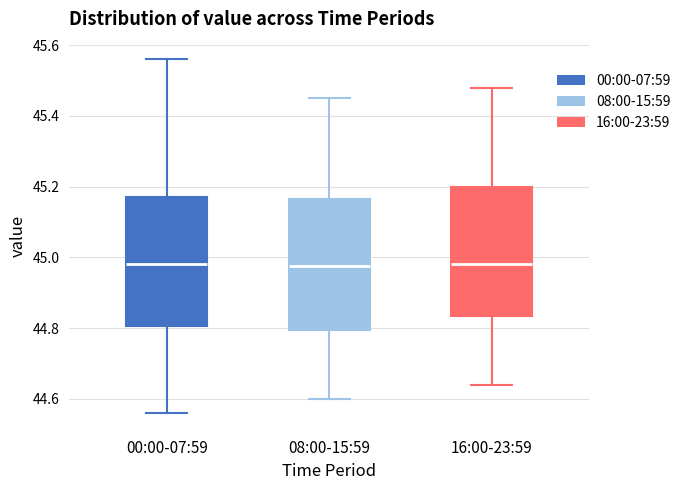

Reading left to right, read every box against the y-axis: the position of its median line, the range the box covers, and the ends of its whiskers. The values are not printed on the chart, so give them approximately, as read against the axis.

00:00-07:59: median 44.98, box 44.80 to 45.18, whiskers 44.56 to 45.56
08:00-15:59: median 44.98, box 44.80 to 45.16, whiskers 44.60 to 45.46
16:00-23:59: median 44.98, box 44.84 to 45.20, whiskers 44.64 to 45.48